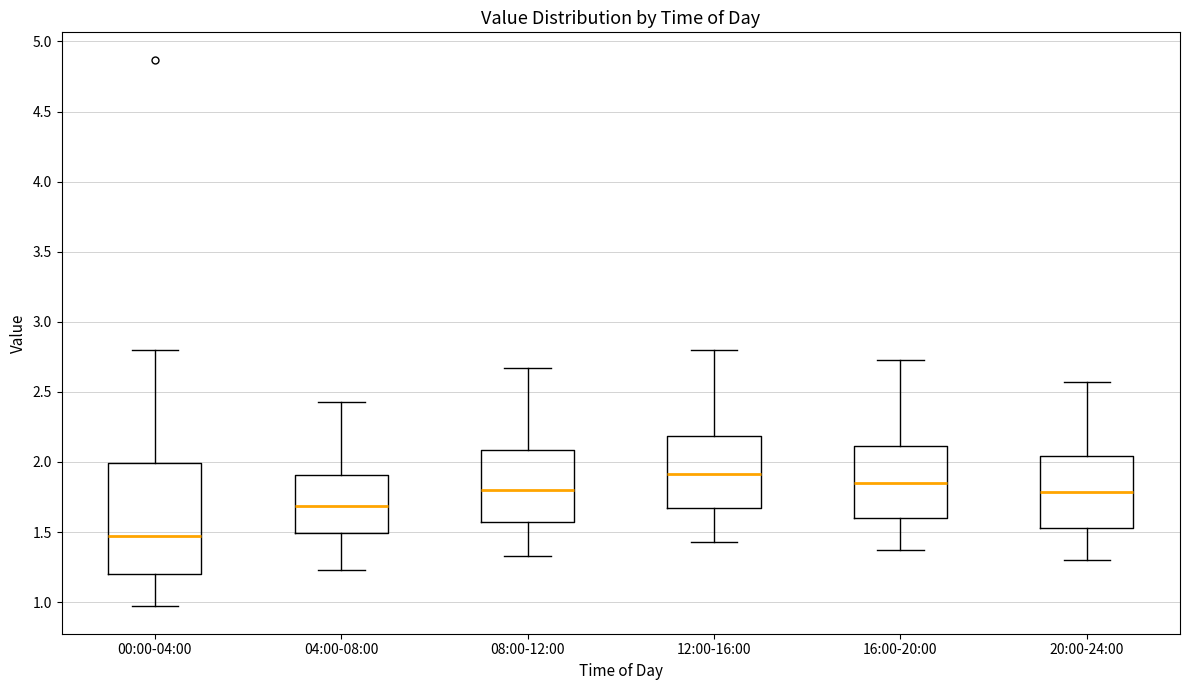

Reading left to right, transcribe this box plot: for each box, give where its median line is, the range the box spans, and where its two whiskers end, as read against the y-axis. The values are not printed on the chart, so give them approximately, as read against the axis.

00:00-04:00: median 1.45, box 1.20 to 2.00, whiskers 0.95 to 2.80
04:00-08:00: median 1.70, box 1.50 to 1.90, whiskers 1.25 to 2.45
08:00-12:00: median 1.80, box 1.55 to 2.10, whiskers 1.35 to 2.65
12:00-16:00: median 1.90, box 1.65 to 2.20, whiskers 1.45 to 2.80
16:00-20:00: median 1.85, box 1.60 to 2.10, whiskers 1.35 to 2.75
20:00-24:00: median 1.80, box 1.55 to 2.05, whiskers 1.30 to 2.55